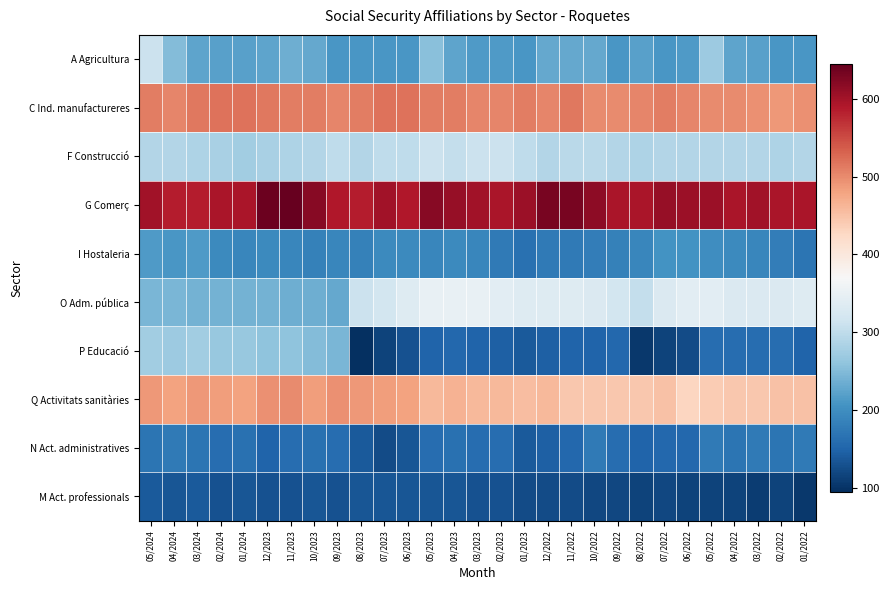

At how many categories does at least one series exceed 215?

29